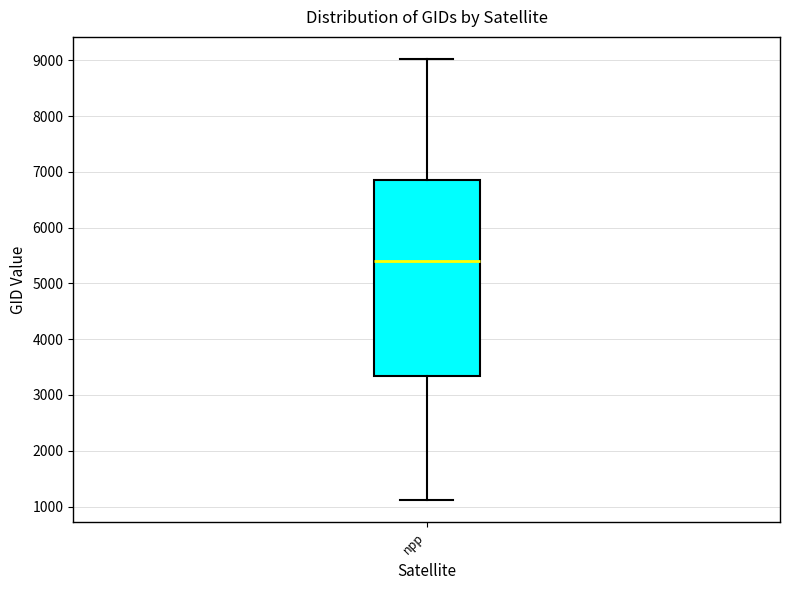

Where is the upper edge of the box for npp on the y-axis? The values are not printed on the chart, so give them approximately, as read against the axis.

6900